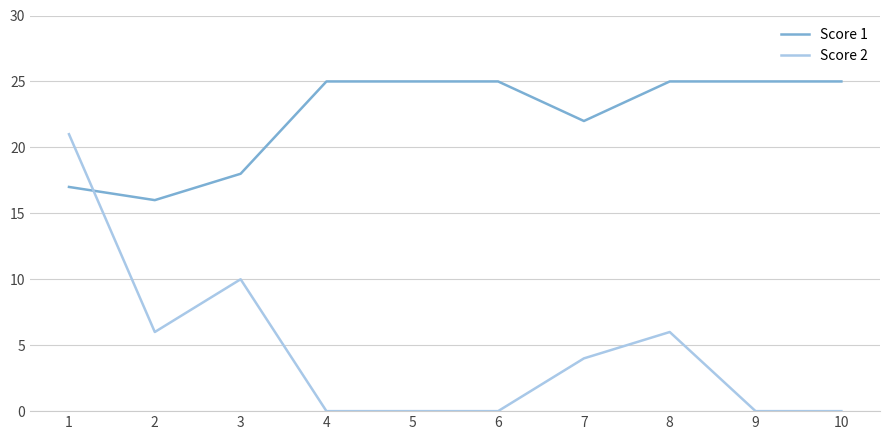

How many lines are shown in the chart?

2